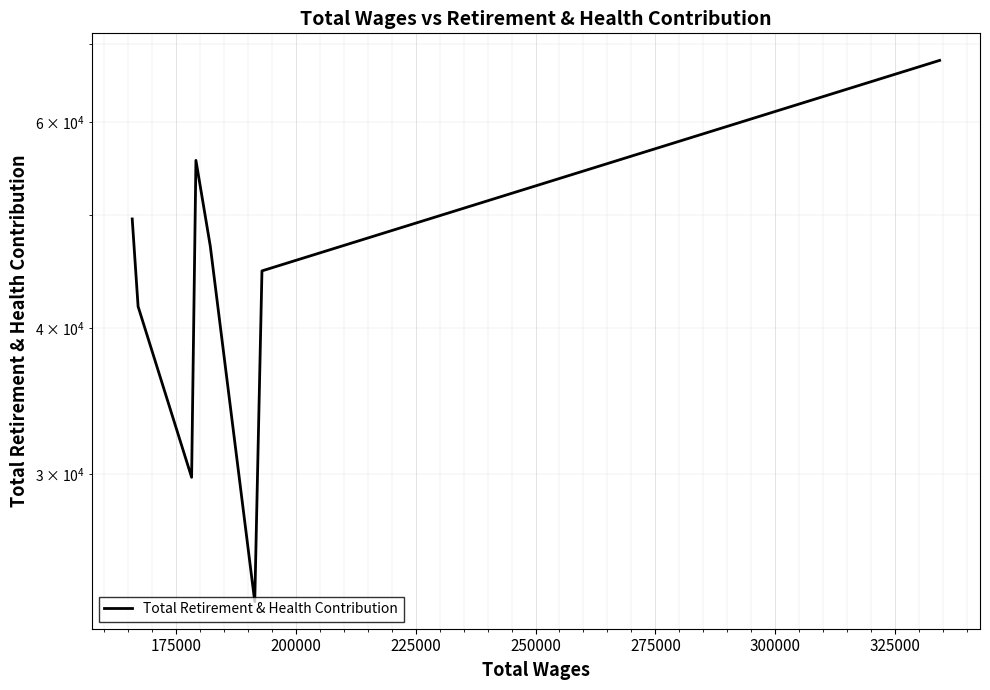

True or false: there are more than 1 points higher than both neighbors.

False